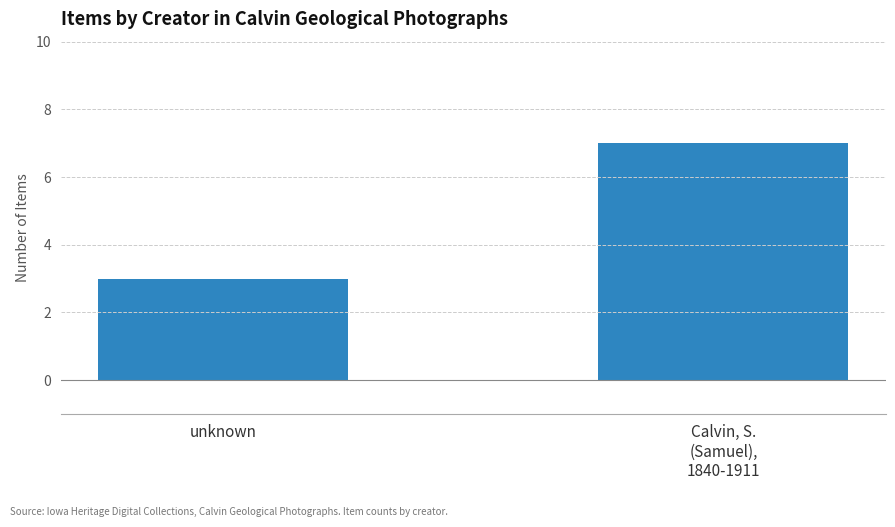

What is the difference between the maximum and minimum values?

4